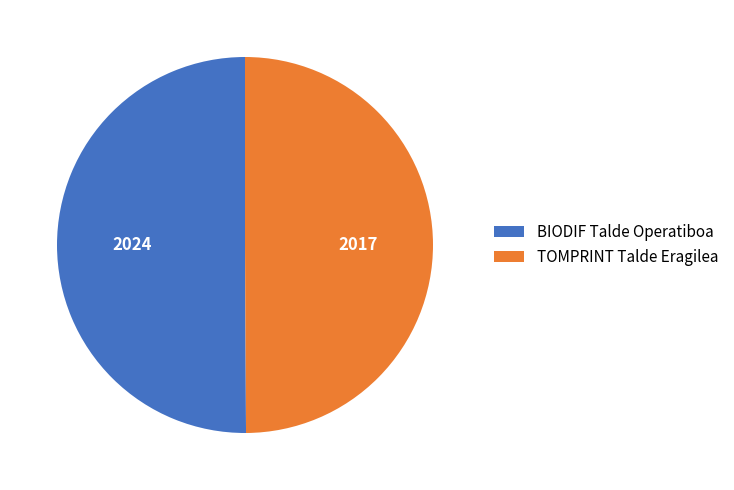

Combined, do TOMPRINT Talde Eragilea and BIODIF Talde Operatiboa account for over 50%?

Yes